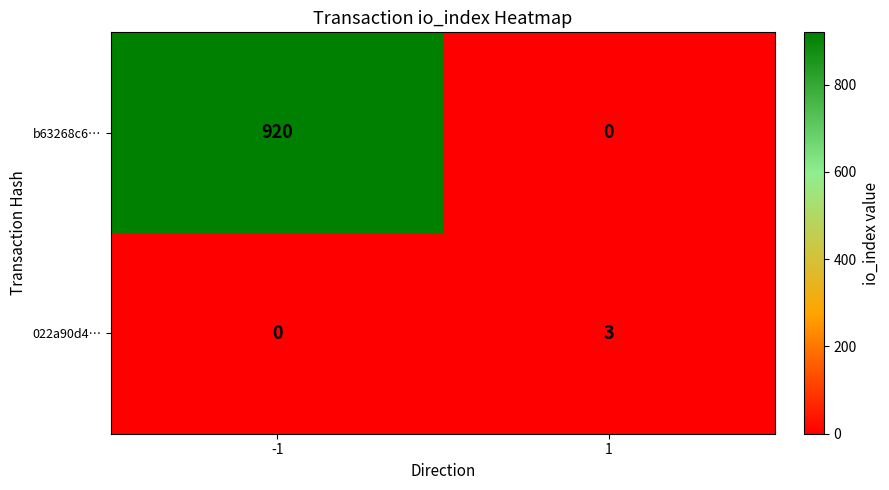

What is the sum of the b63268c6… values at -1 and 1?

920